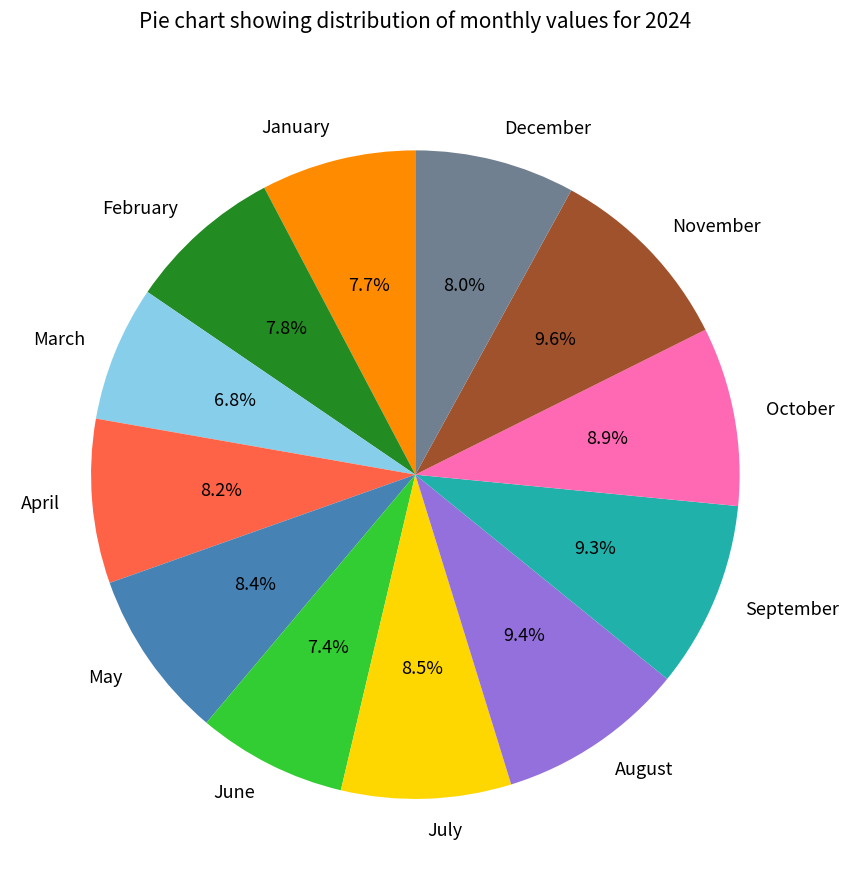

Is December the majority of the pie?

No